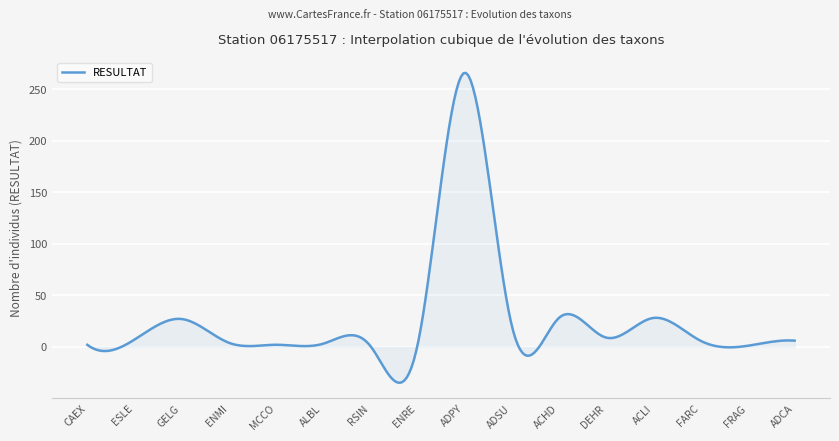

What is the greatest value displayed?

265.9